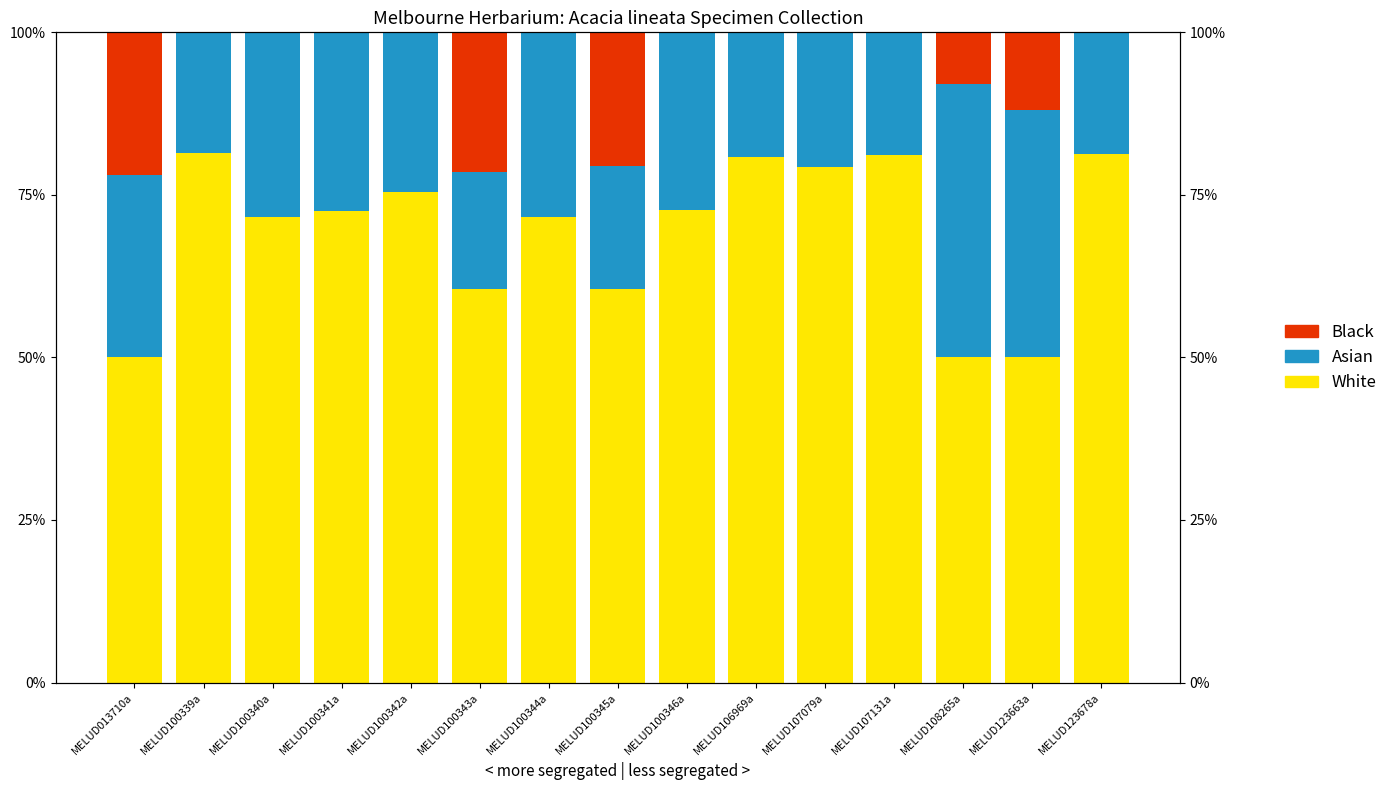

At how many categories does at least one series exceed 0?

15